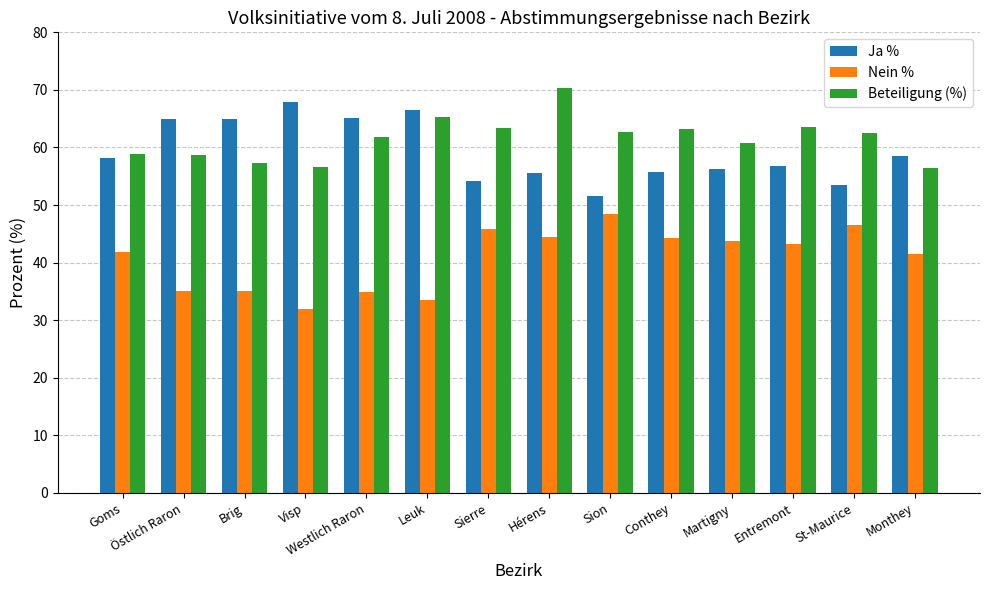

Is it true that Ja % equals 75.3 at Hérens?

False